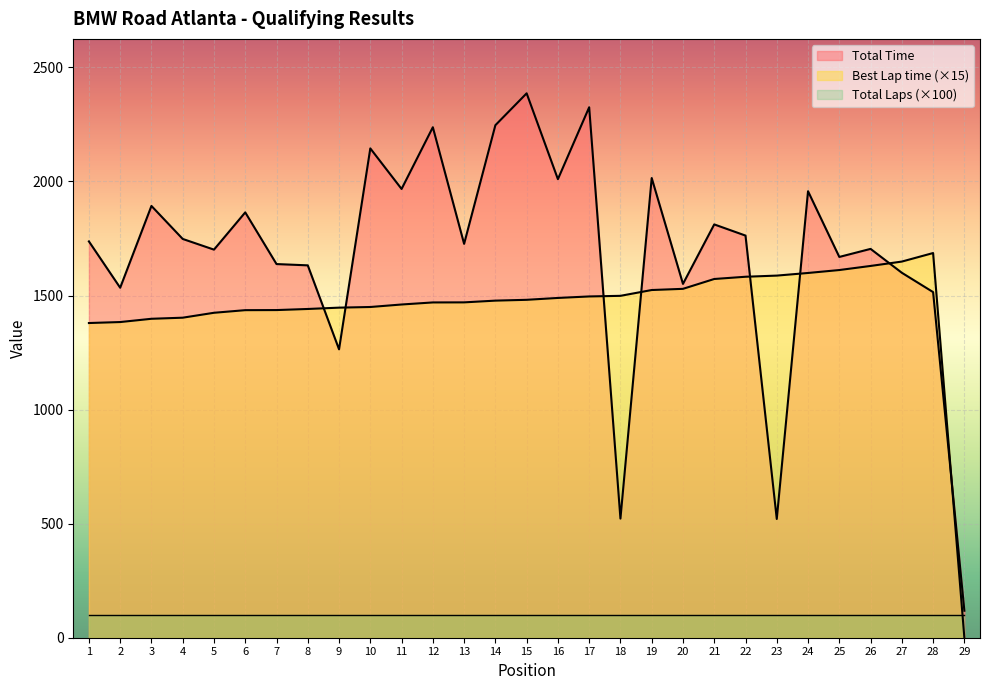

Is the value of Best Lap time at 22 greater than the value of Total Time at 23?

Yes